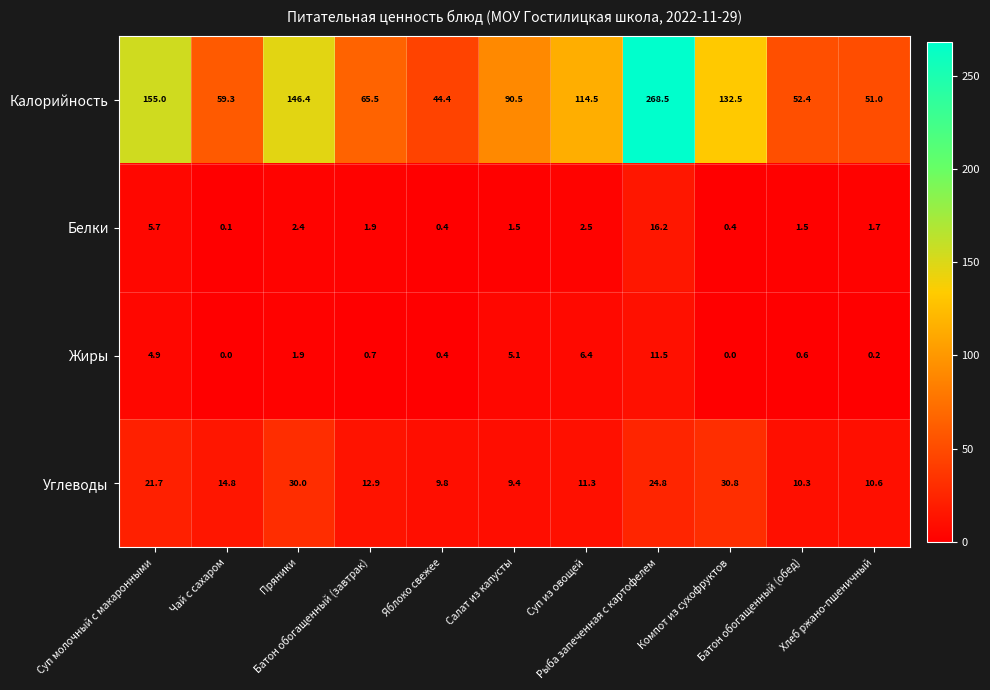

Rank the series at Суп молочный с макаронными from highest to lowest value.

Калорийность, Углеводы, Белки, Жиры